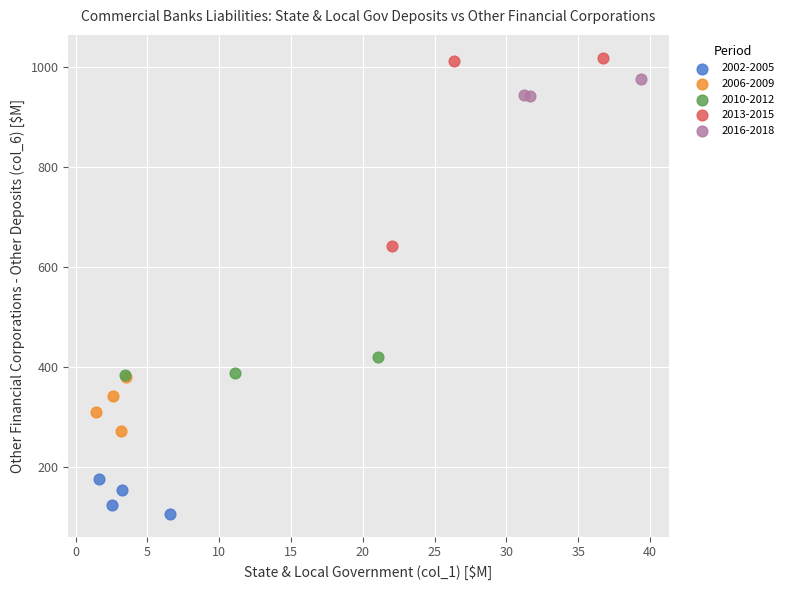

Which series has the largest Y range (max minus min)?

2013-2015